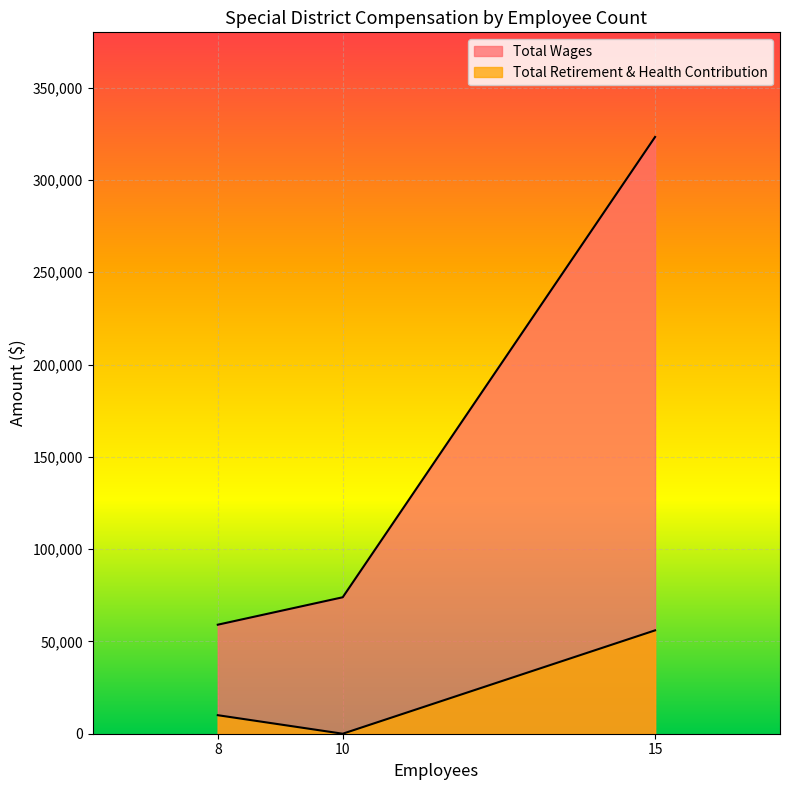

What is the difference between the Total Retirement & Health Contribution values at 10 and 15?

56000